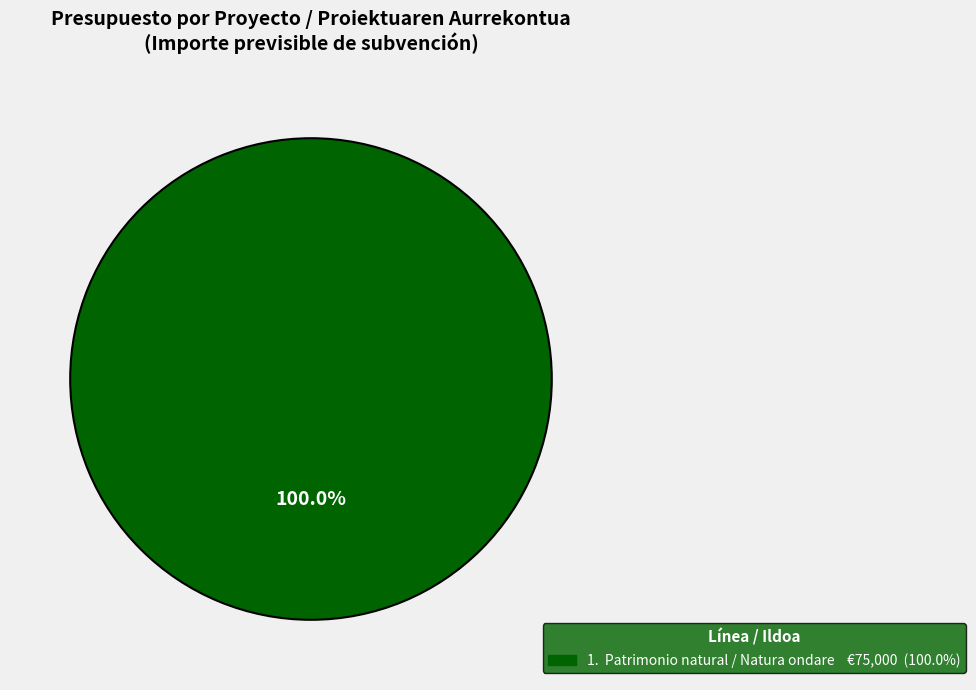

Is there a majority slice in this chart?

Yes